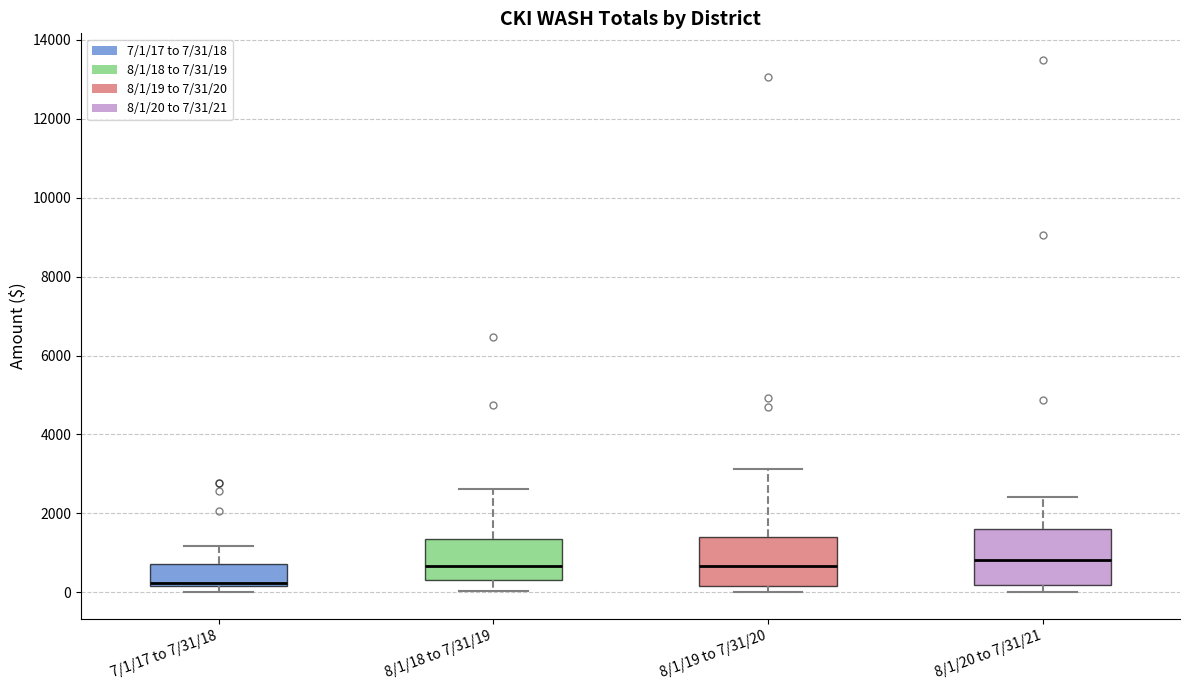

Where is the lower edge of the box for 7/1/17 to 7/31/18 on the y-axis? The values are not printed on the chart, so give them approximately, as read against the axis.

200